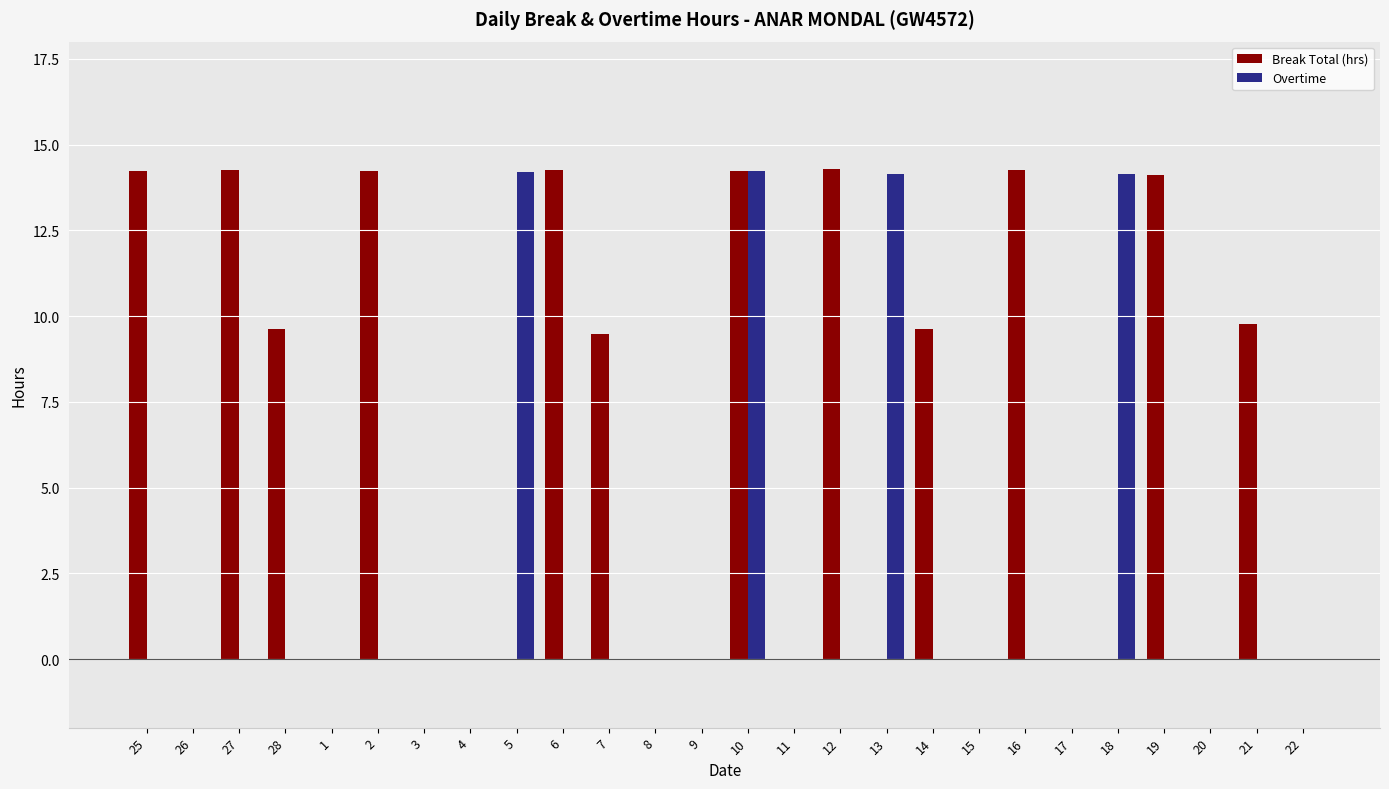

The value of Break Total (hrs) at 20 is 0.0. True or false?

True